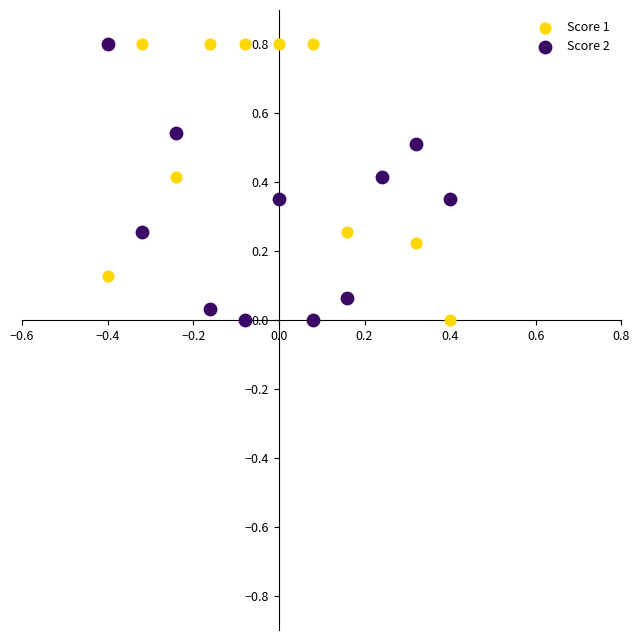

What are all the series names shown in the legend?

Score 1, Score 2